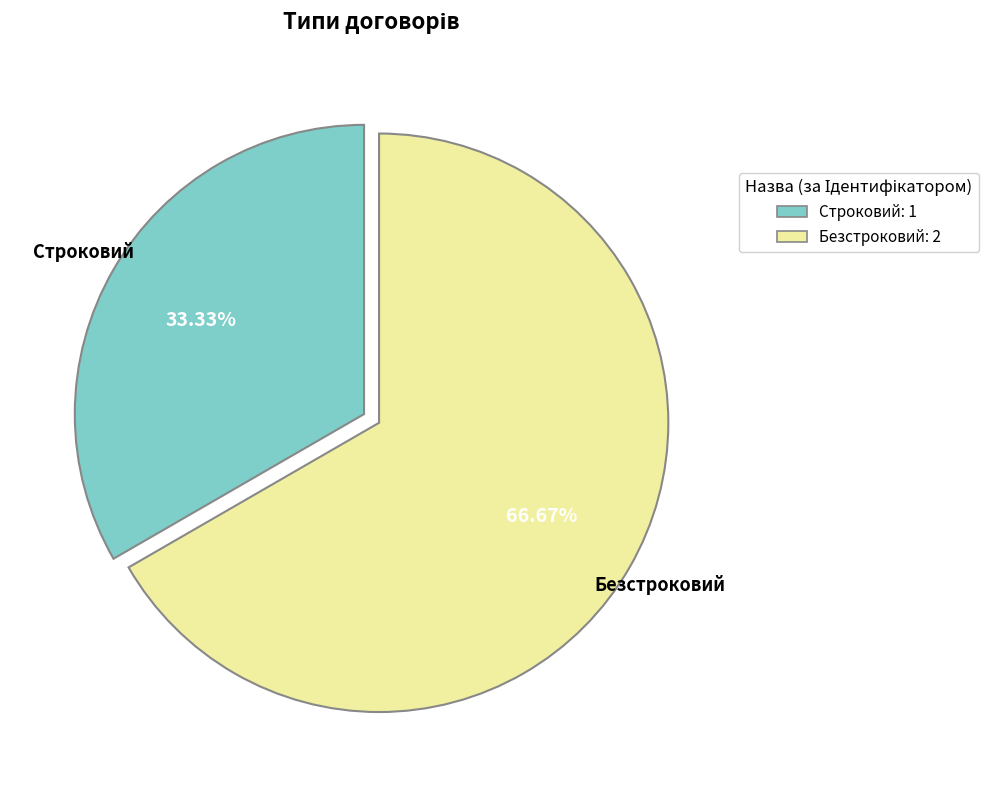

What percentage do Безстроковий and Строковий together represent?

100.0%